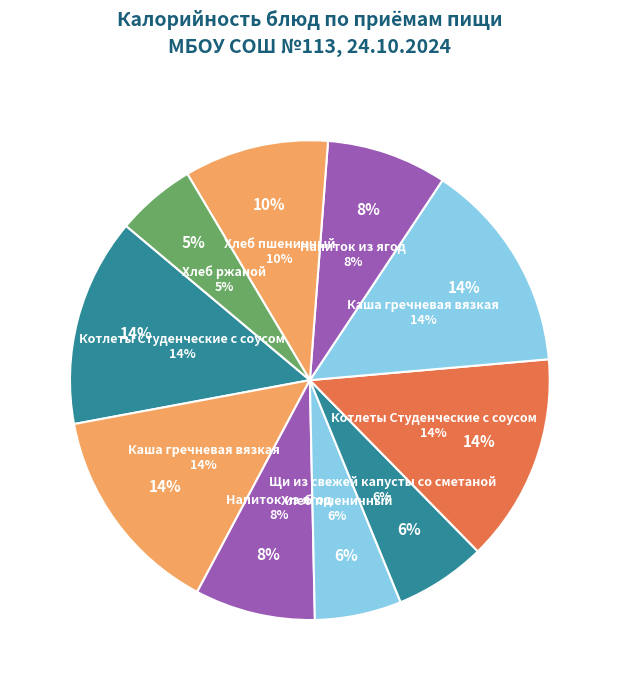

Rank the categories by value from highest to lowest.

Каша гречневая вязкая (Завтрак), Каша гречневая вязкая (Обед), Котлеты Студенческие с соусом (Завтрак), Котлеты Студенческие с соусом (Обед), Хлеб пшеничный (Обед), Напиток из ягод (Завтрак), Напиток из ягод (Обед), Щи из свежей капусты со сметаной, Хлеб пшеничный (Завтрак), Хлеб ржаной